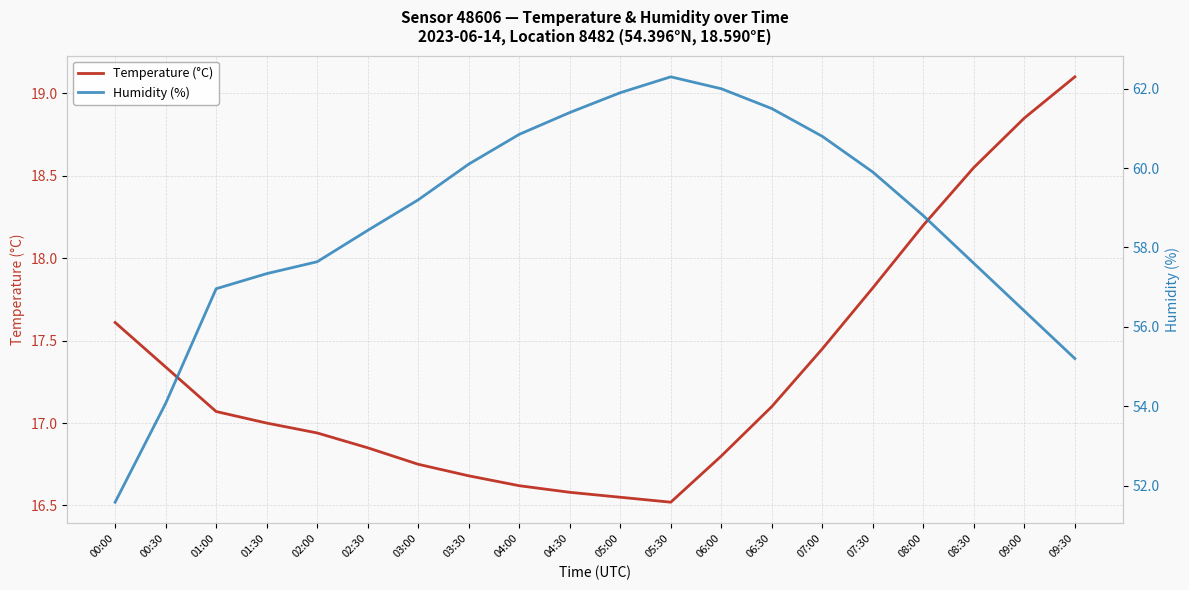

Rank the series by their average value, from lowest to highest.

Temperature (°C), Humidity (%)